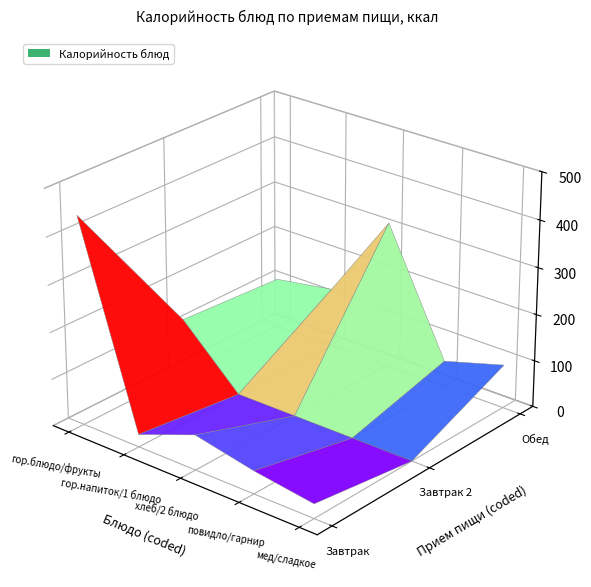

Which series has the widest spread of values?

Завтрак